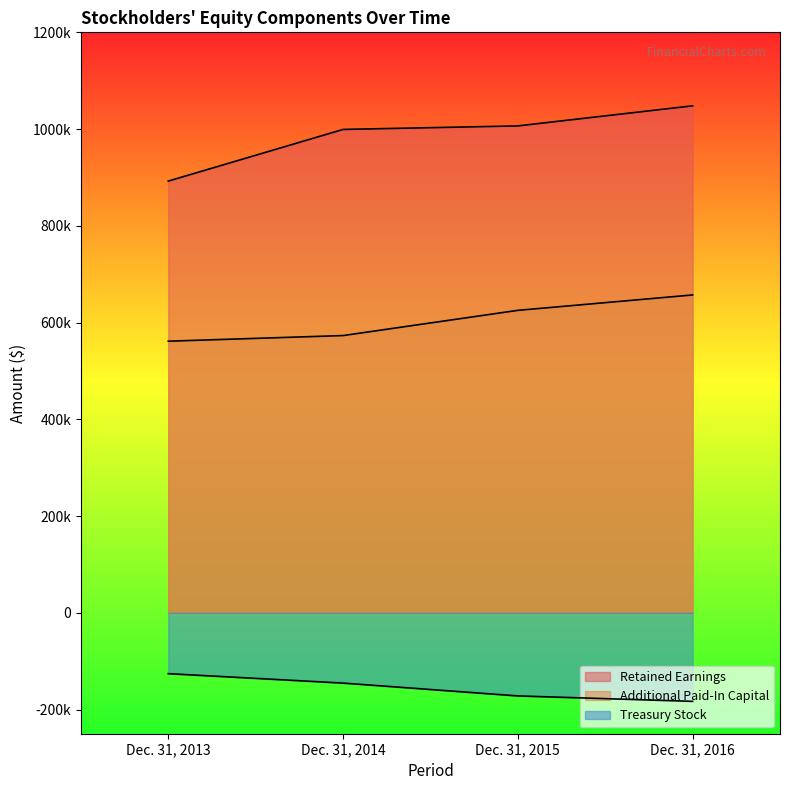

Which series has the widest spread of values?

Retained Earnings